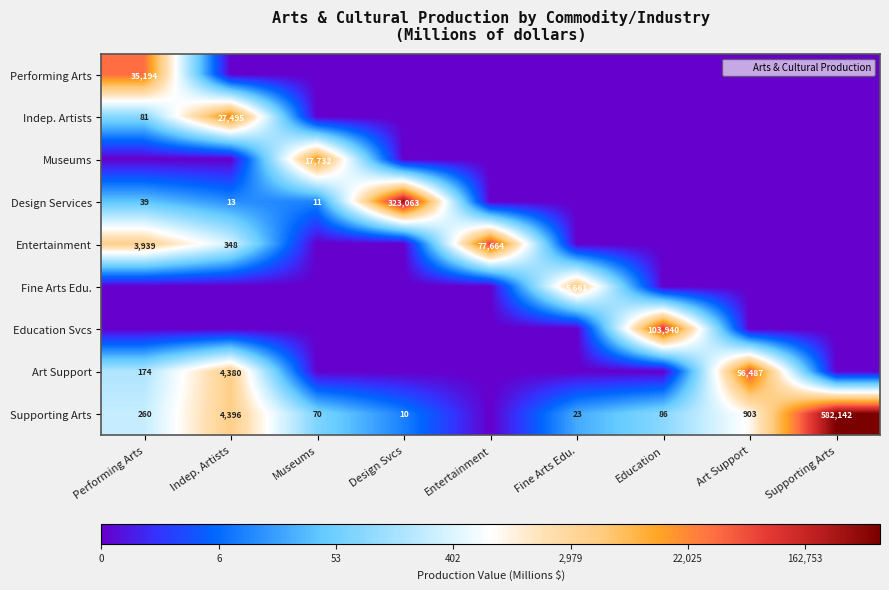

Which category has the highest value in the Supporting Arts series?

Supporting Arts